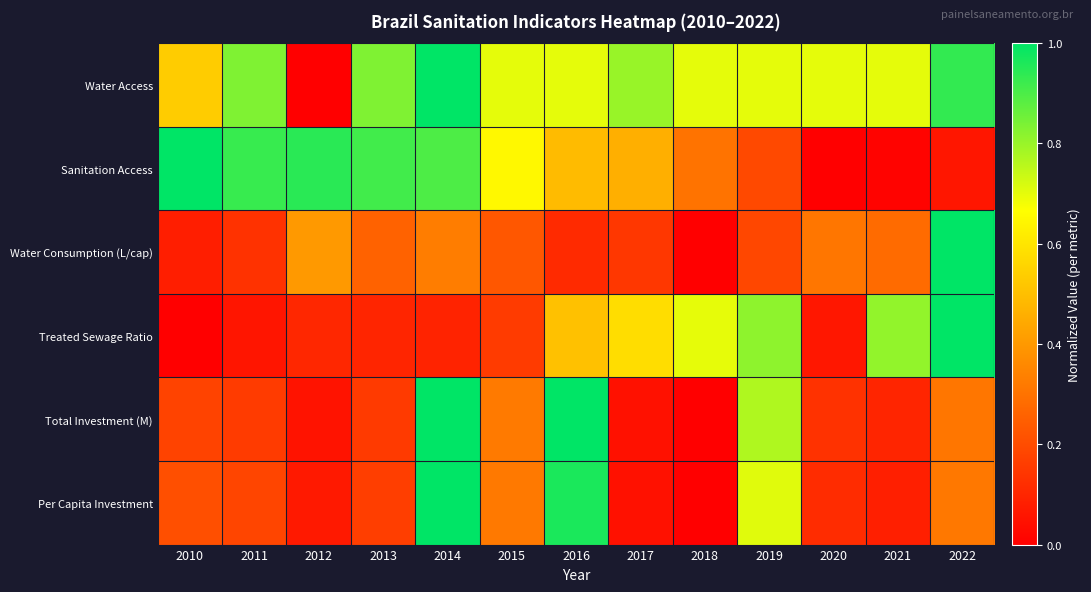

How many data points does each series have?

13